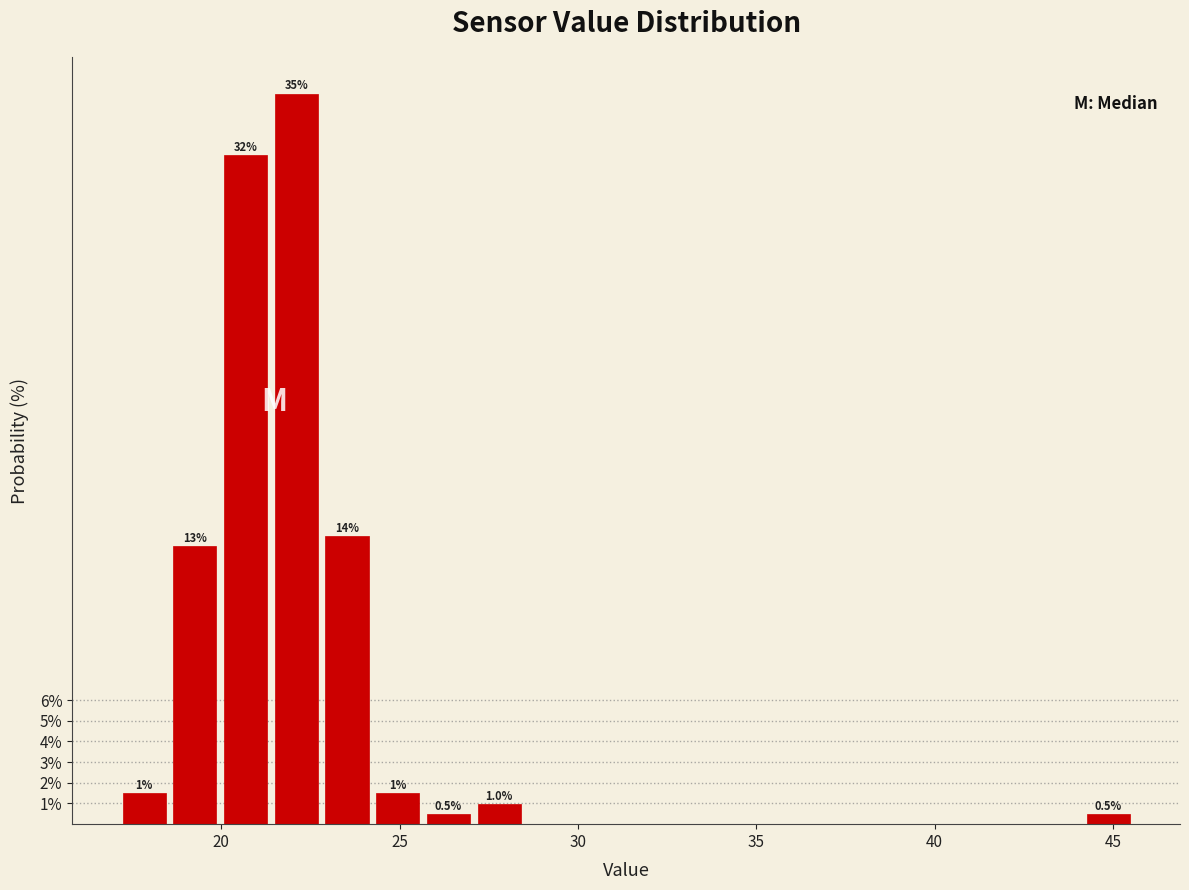

Around what value on the x-axis is the tallest bar? Give the approximate position of its centre, as read against the axis.

22.0